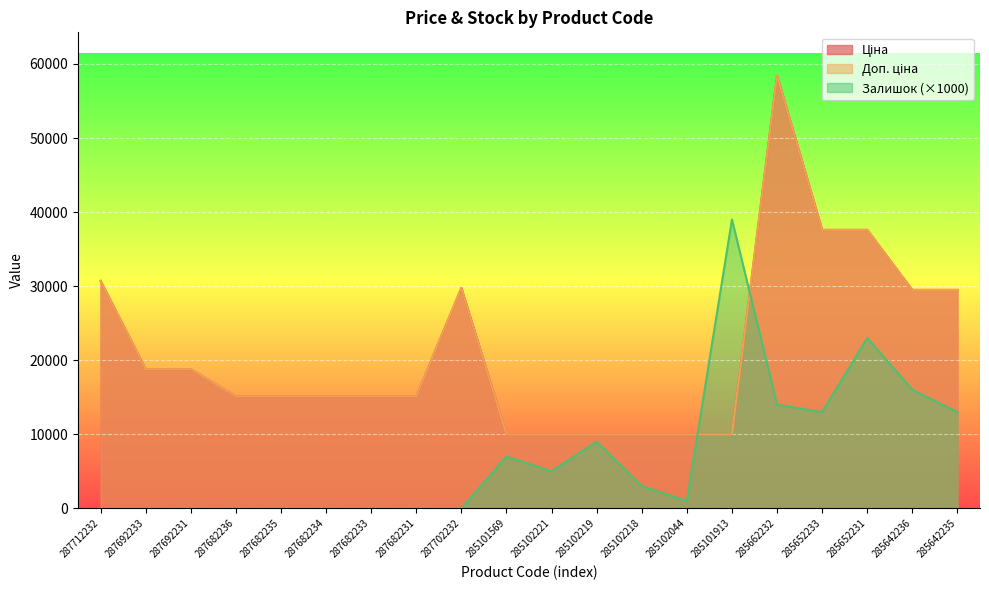

What is the difference between the maximum and minimum values in the Ціна series?

48451.6